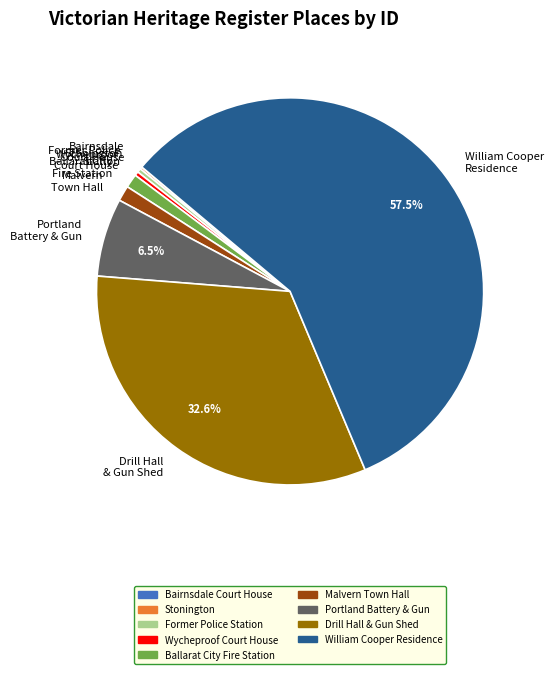

Which category has the biggest portion of the pie?

William Cooper Residence